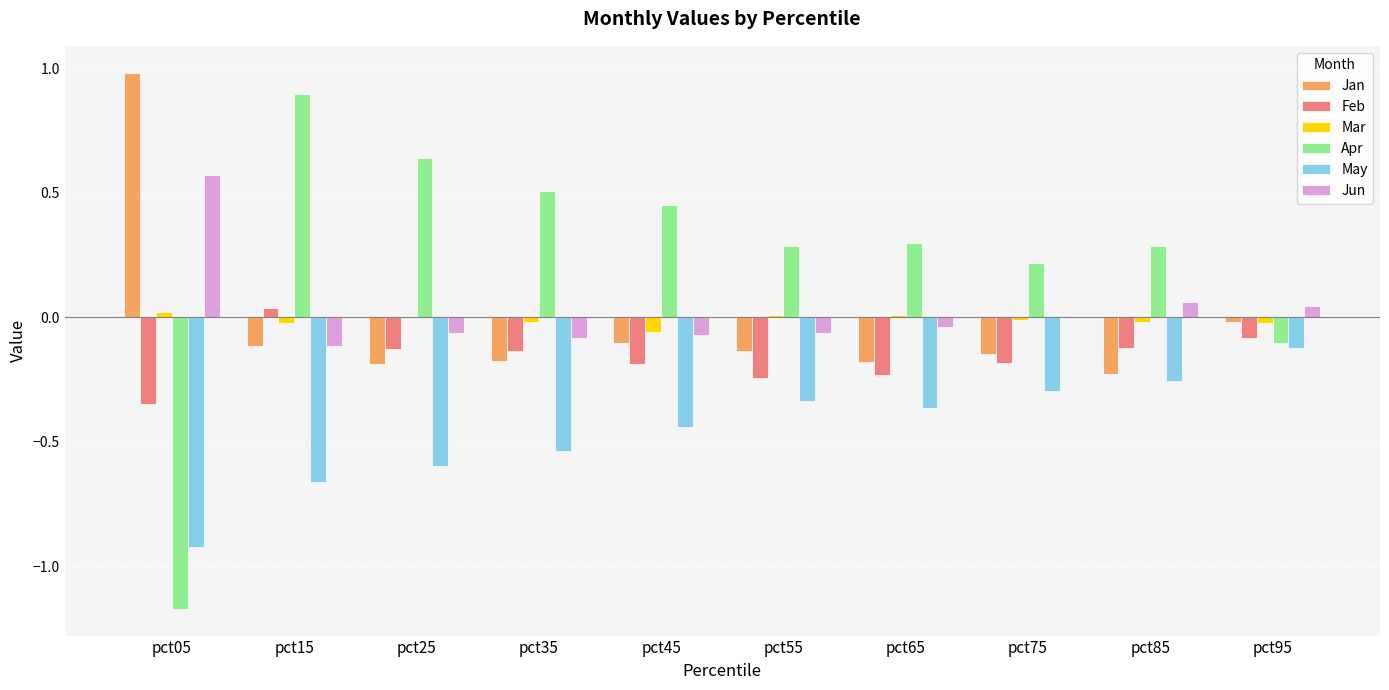

What is the spread (max minus min) of values at pct05?

2.2